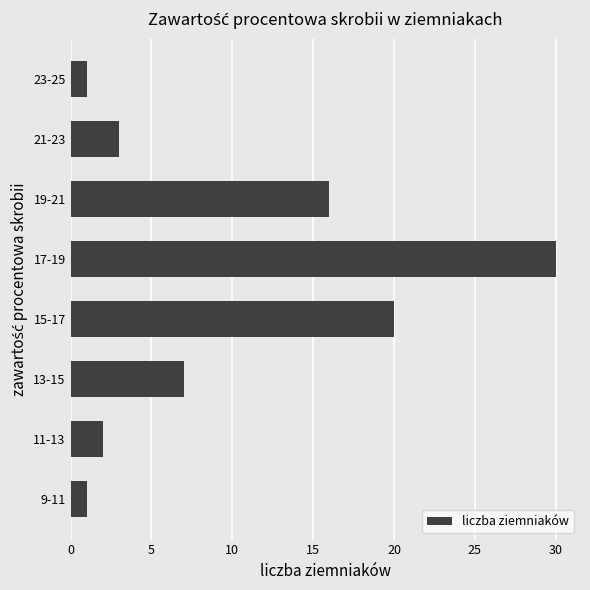

What is the ratio of the value at 15-17 to the value at 17-19?

0.7